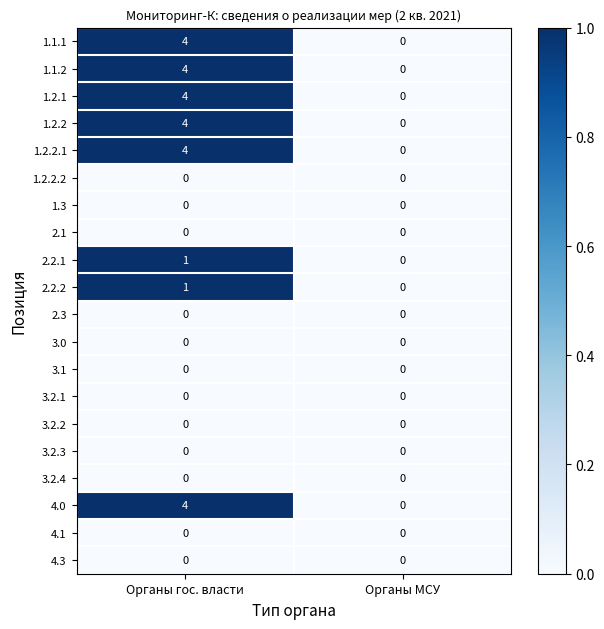

What is the total value across all series at Органы гос. власти?

26